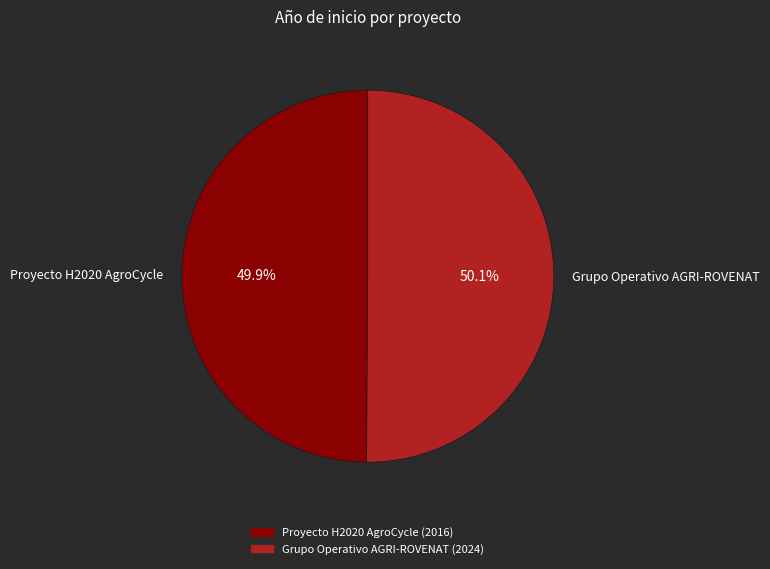

The Proyecto H2020 AgroCycle slice represents 44% of the pie. True or false?

False